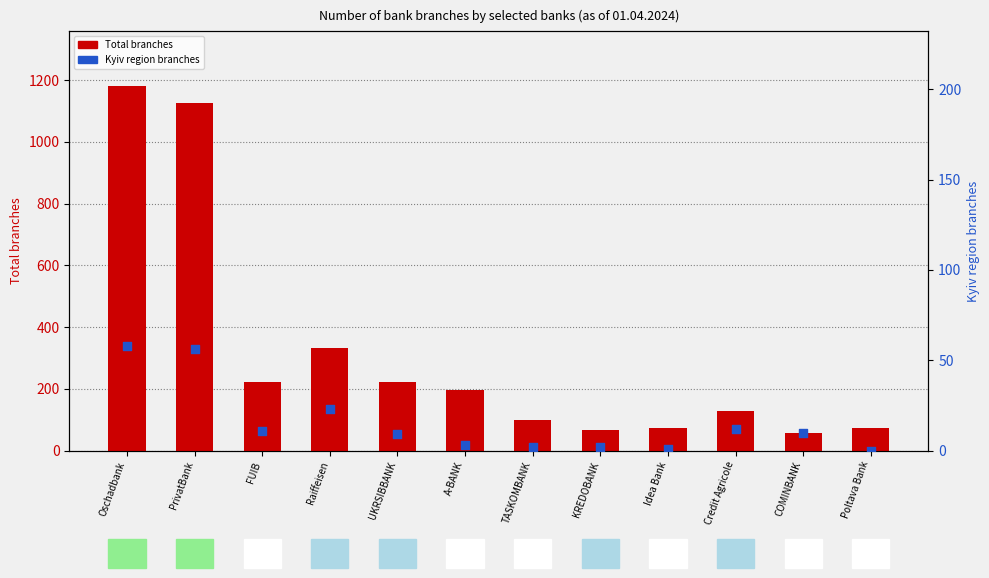

Is the value of Kyiv region branches at A-BANK greater than the value of Total branches at UKRSIBBANK?

No